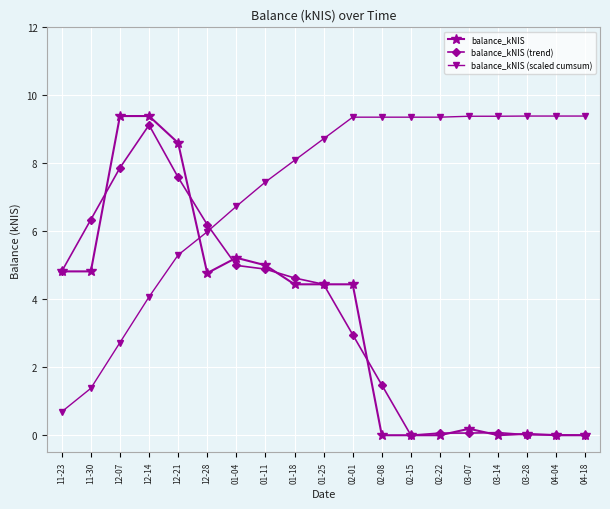

What is the label of the 7th point from the left?

01-04